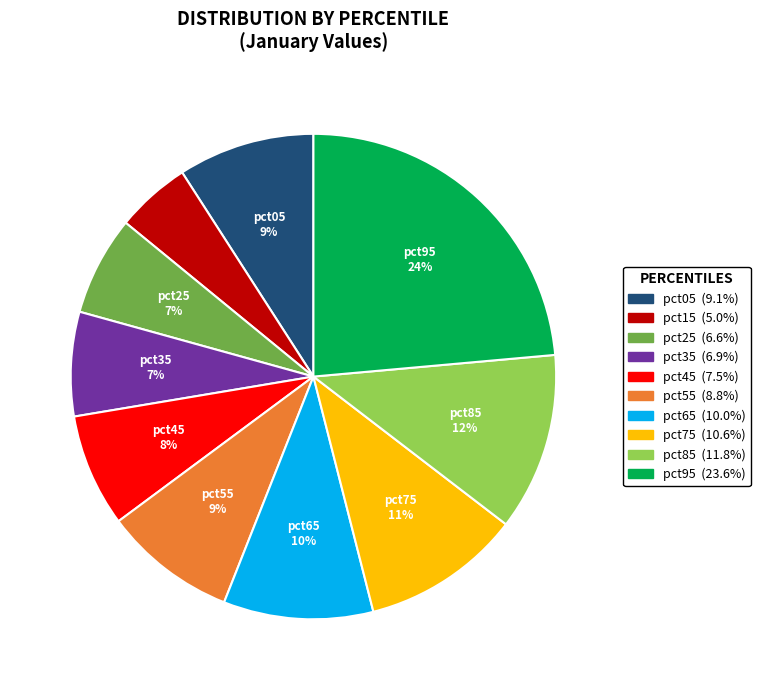

To the nearest percent, what is the average slice percentage?

10%